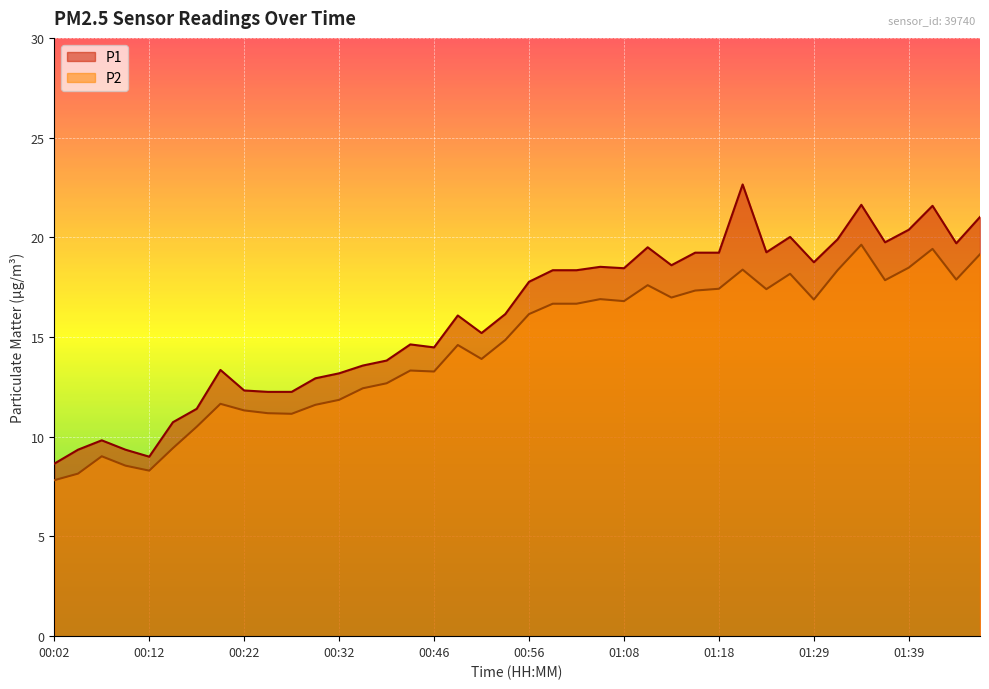

At which label does P1 reach its peak?

01:21